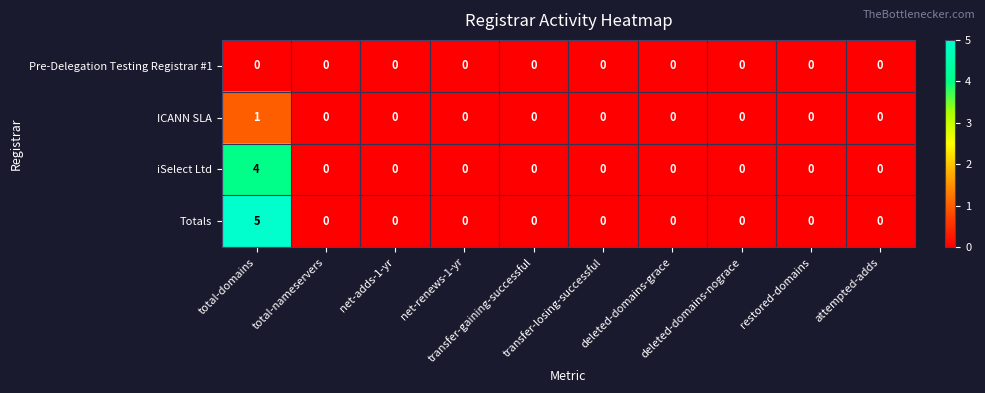

How many series are shown in this chart?

4